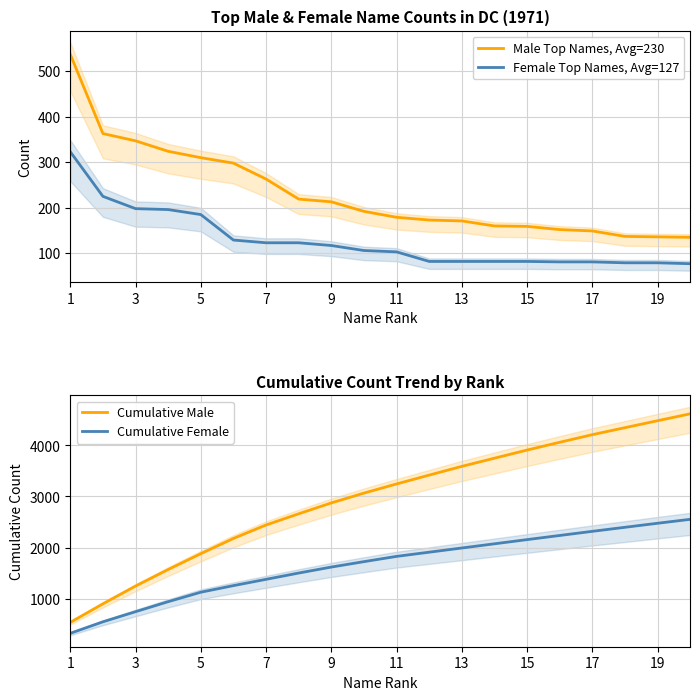

What value does the Cumulative Female series have at 9, to the nearest 50?

1600